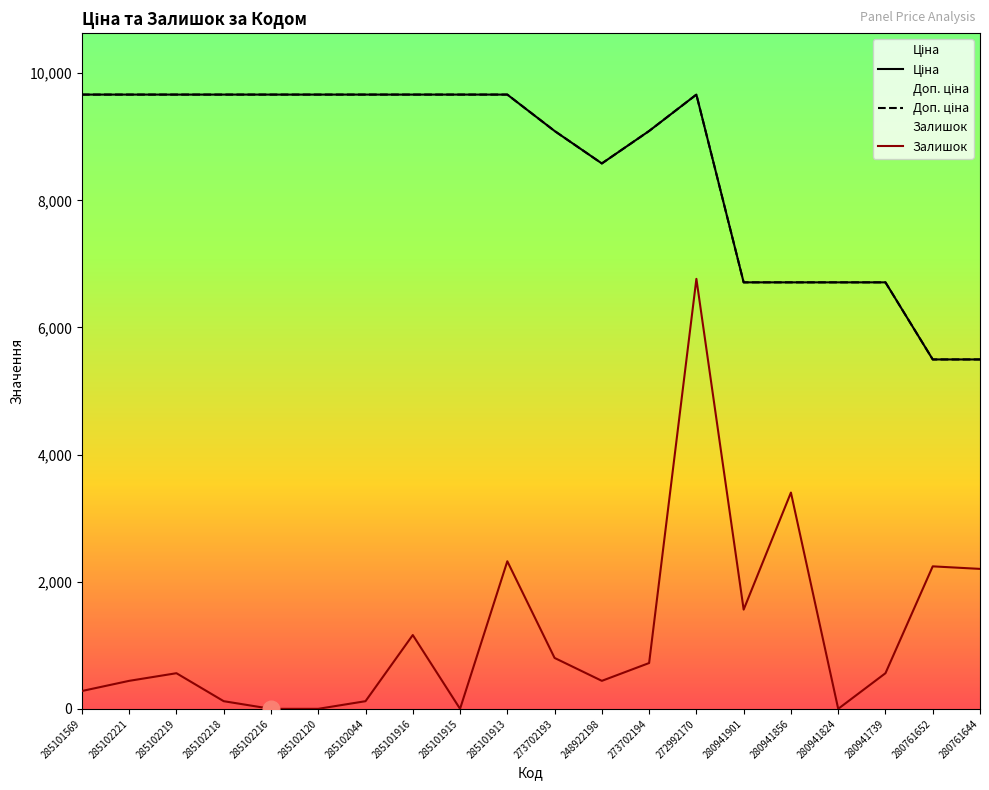

Between 273702194 and 285102044, which is larger?

285102044